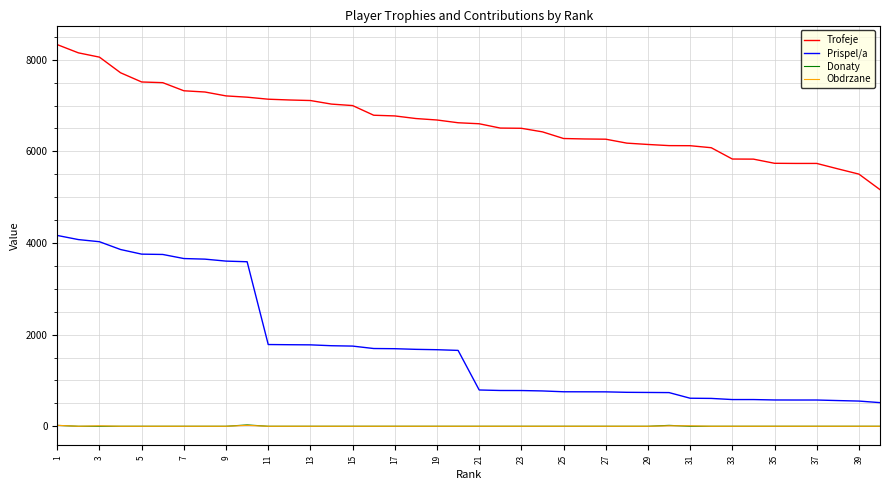

True or false: Prispel/a and Donaty cross at least once.

False